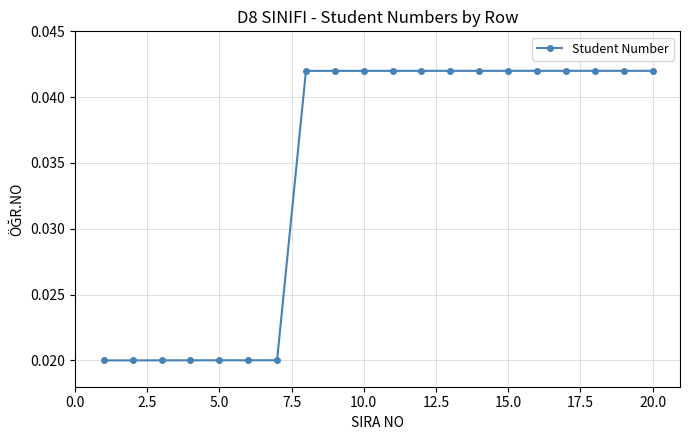

Count the values in the range 0 to 1.

20